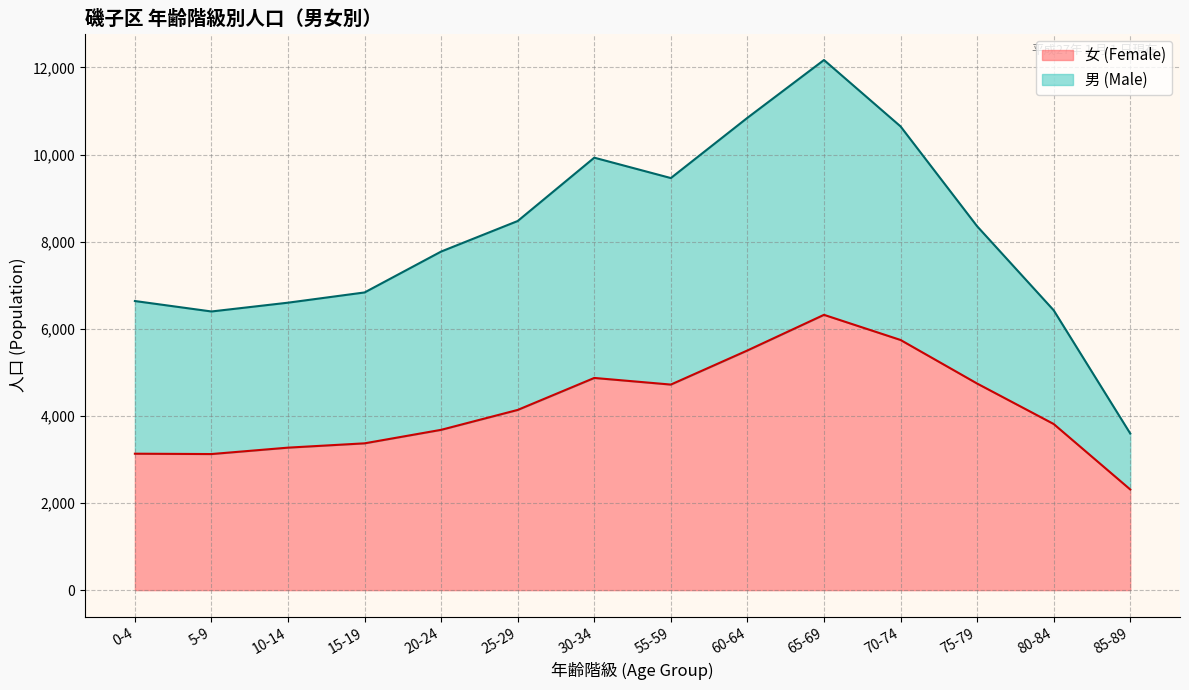

What is the change in value from 25-29 to 85-89?

-1826